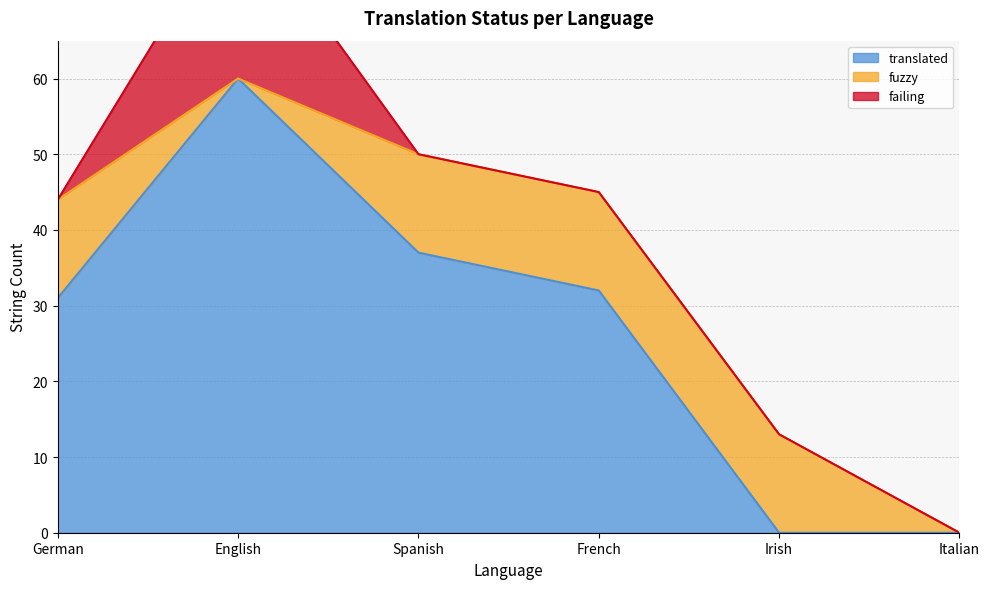

What is the spread (max minus min) of values at Irish?

13